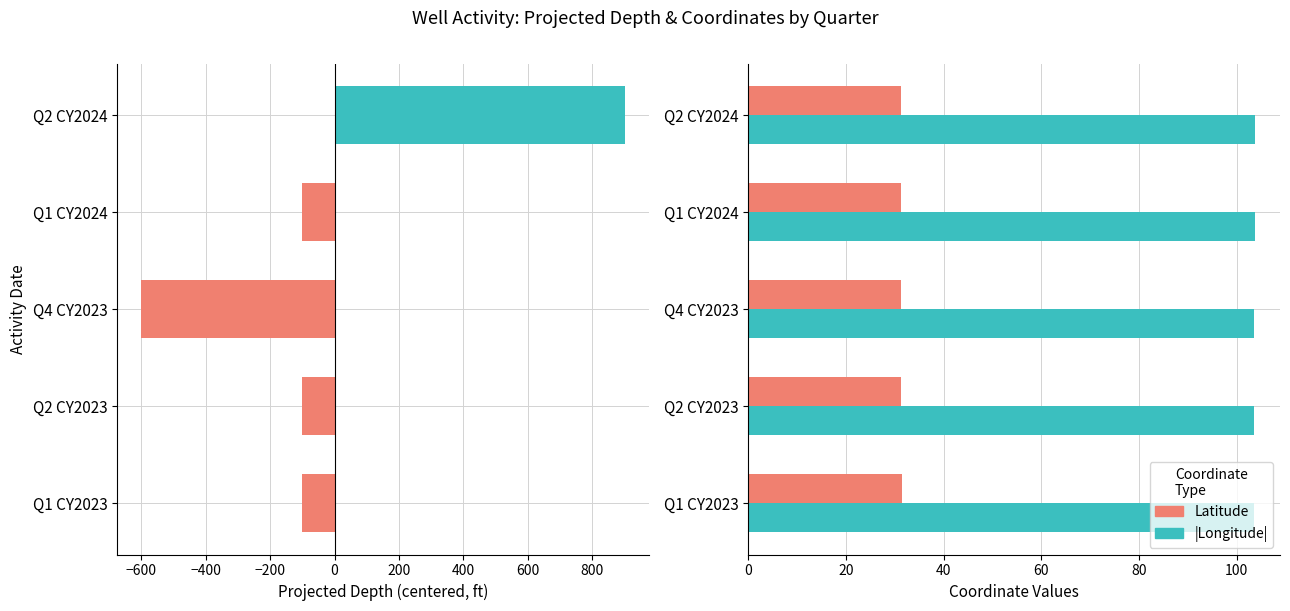

Is it true that Projected Depth equals -600.0 at Q4 CY2023?

True